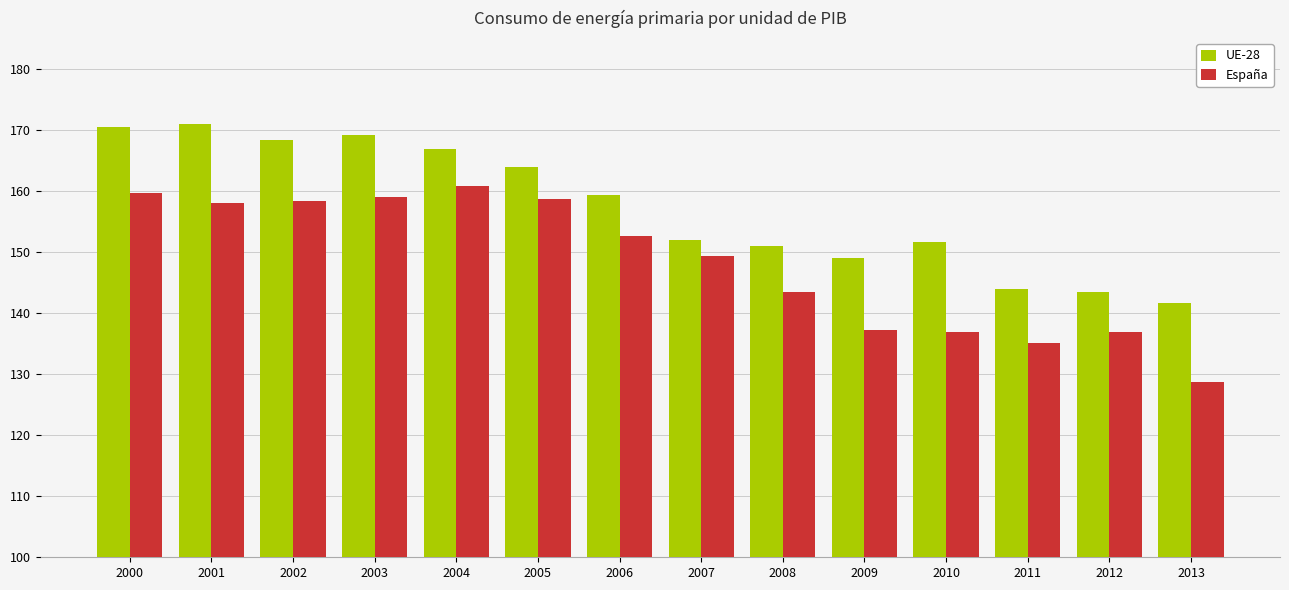

How many bars are there in each group?

2